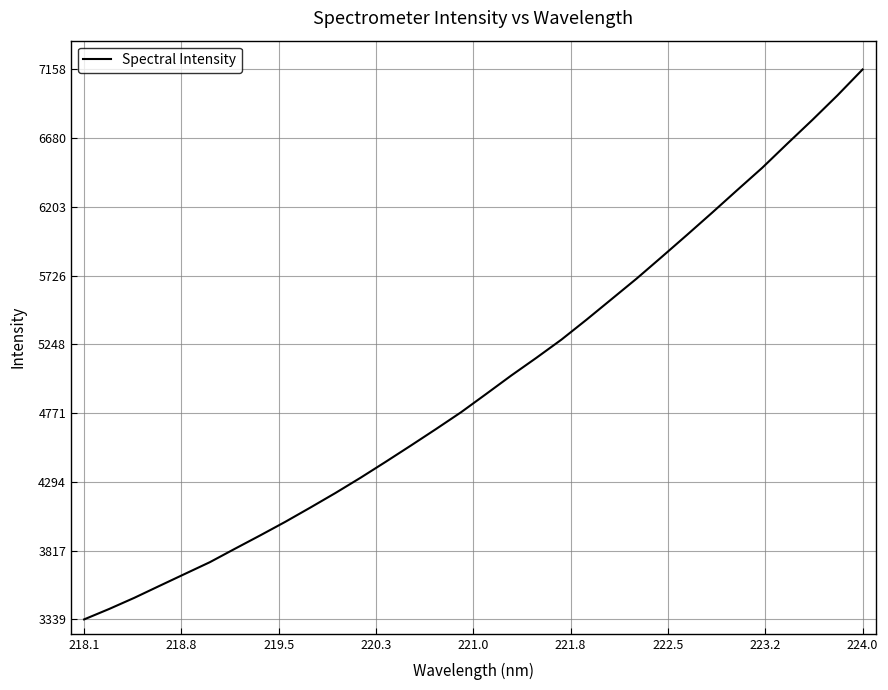

What is the minimum value shown in the chart?

3339.3